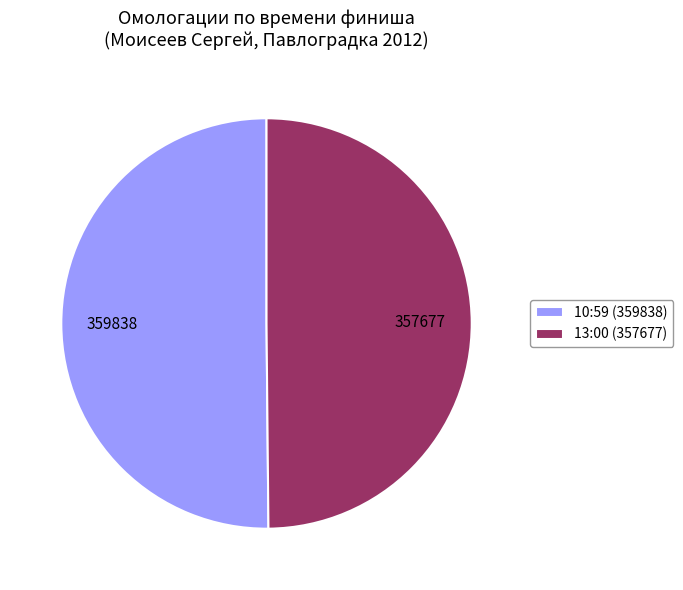

The 10:59 (359838) slice represents 50% of the pie. True or false?

True